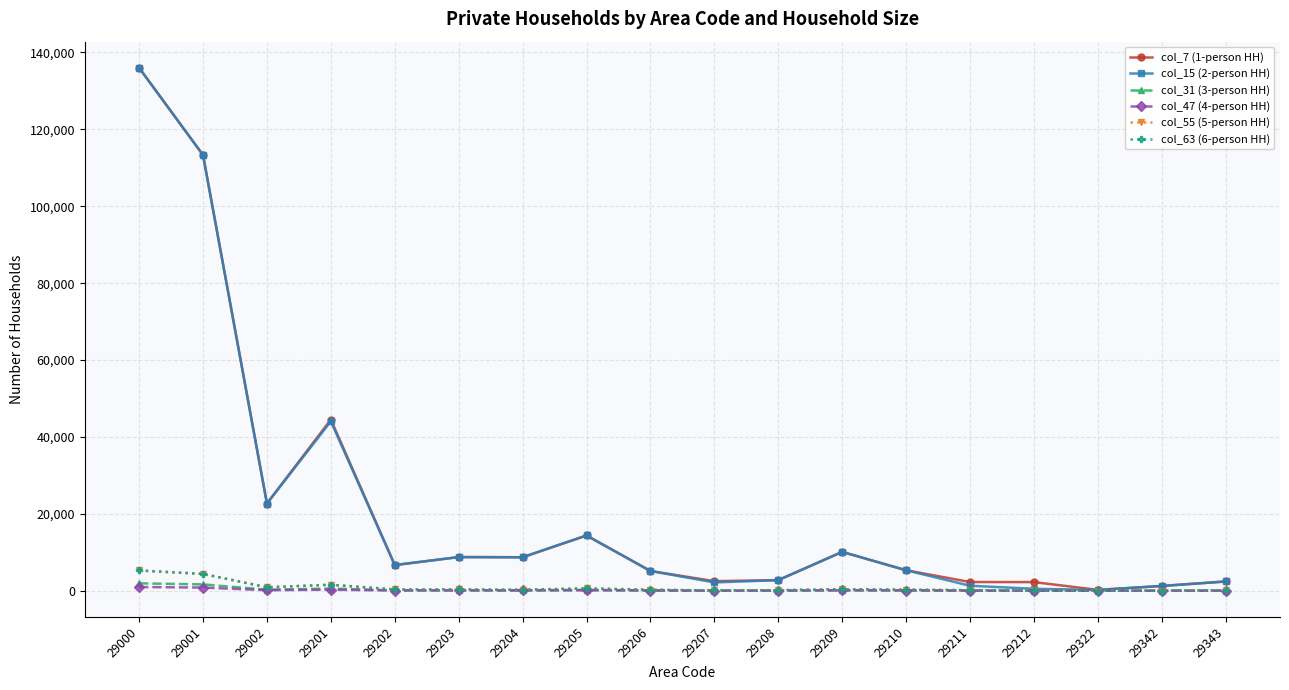

What is the total value across all series at 29002?

47583